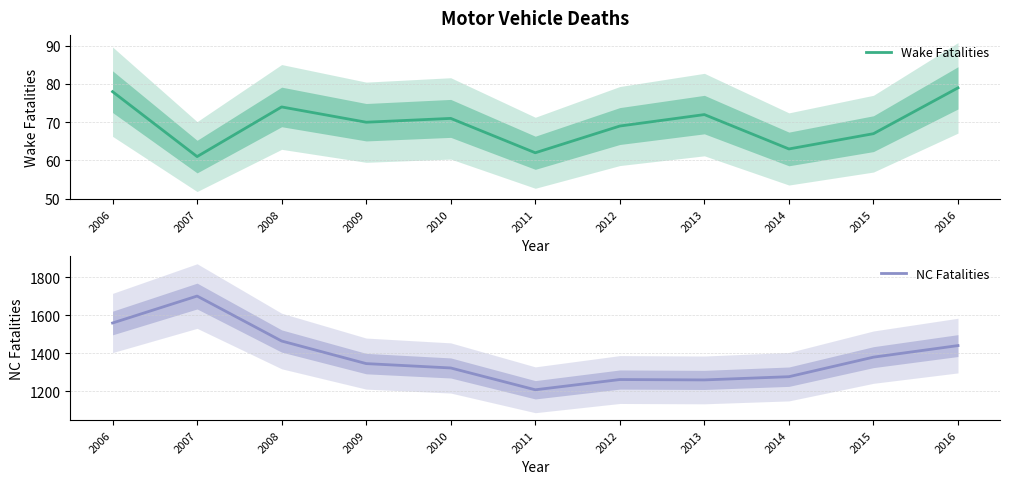

Rank the categories by Wake Fatalities value from lowest to highest.

2007, 2011, 2014, 2015, 2012, 2009, 2010, 2013, 2008, 2006, 2016